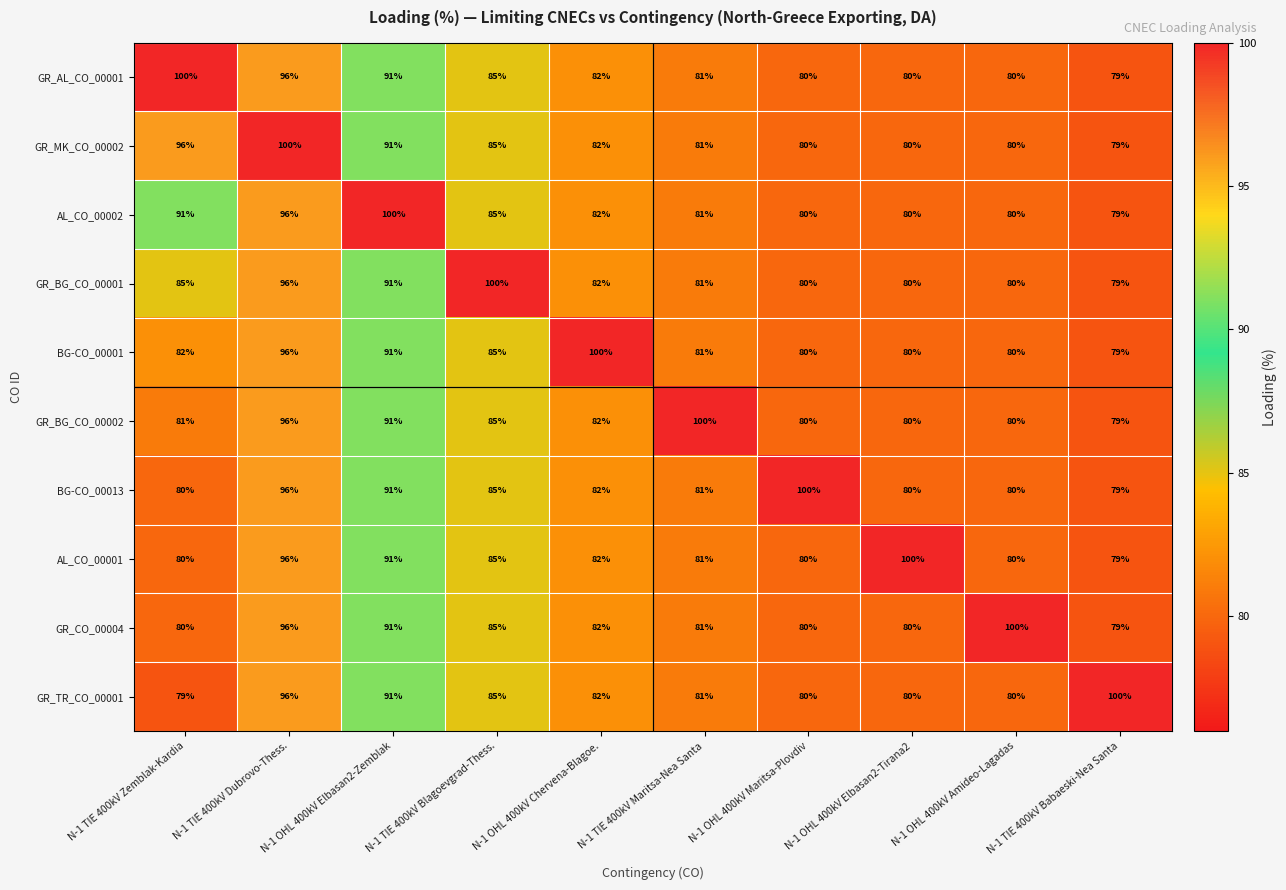

The GR_AL_CO_00001 series shows 103 at N-1 TIE 400kV Babaeski-Nea Santa. True or false?

False